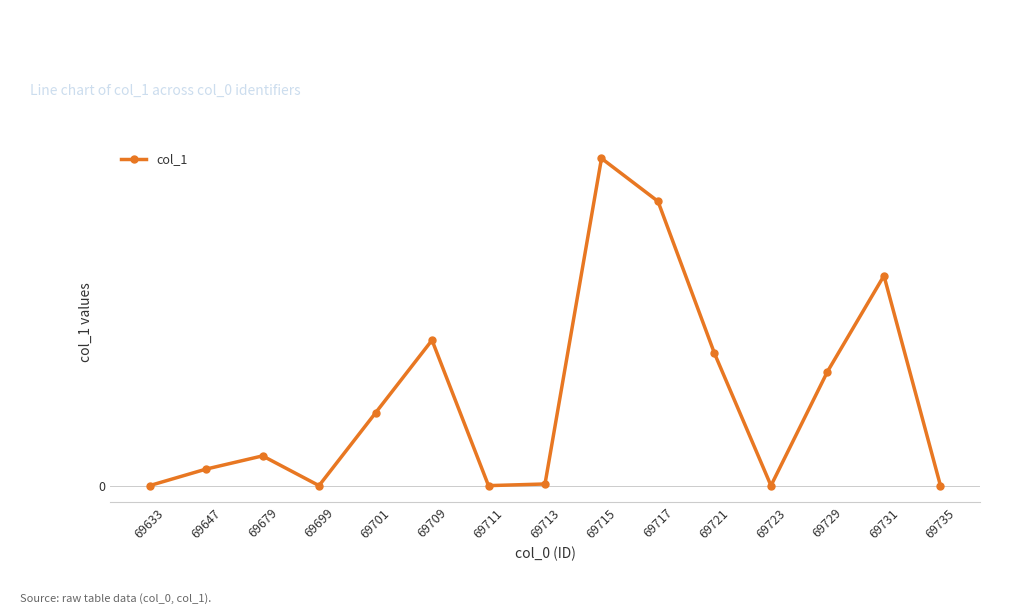

Reading left to right, extract all data points from this chart.

0.0	0.1	0.1	0.0	0.3	0.6	0.0	0.0	1.4	1.2	0.6	0.0	0.5	0.9	0.0